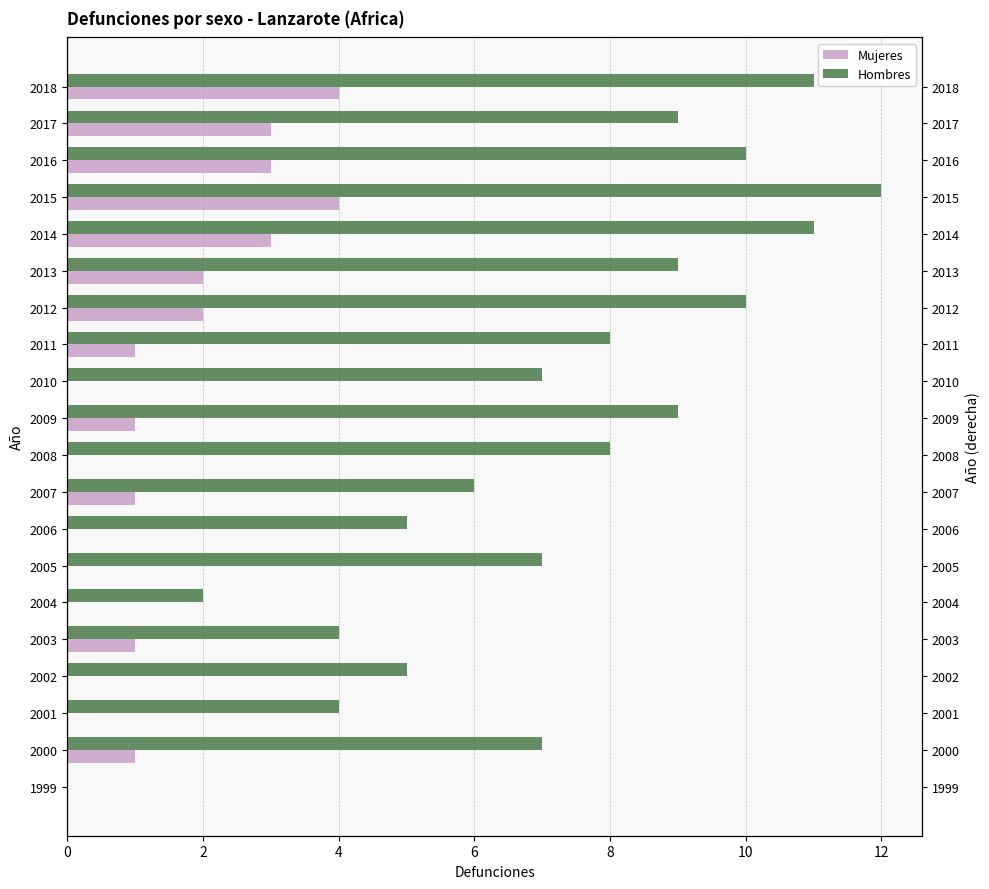

True or false: Mujeres has a value of 4 at 2016.

False